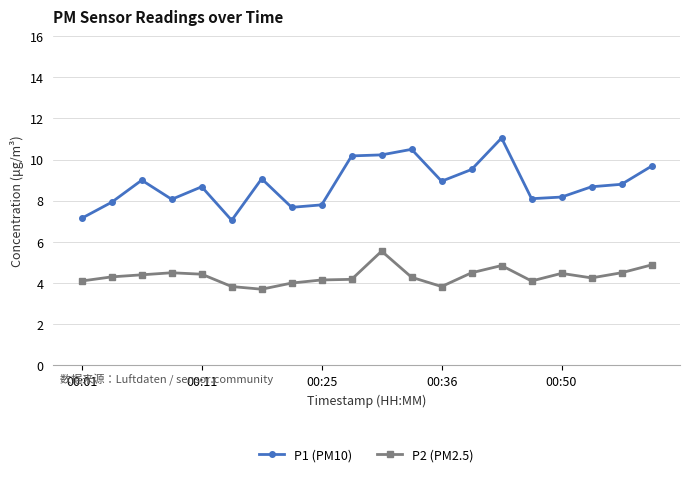

What is the difference between the maximum and minimum values in the P1 (PM10) series?

4.0